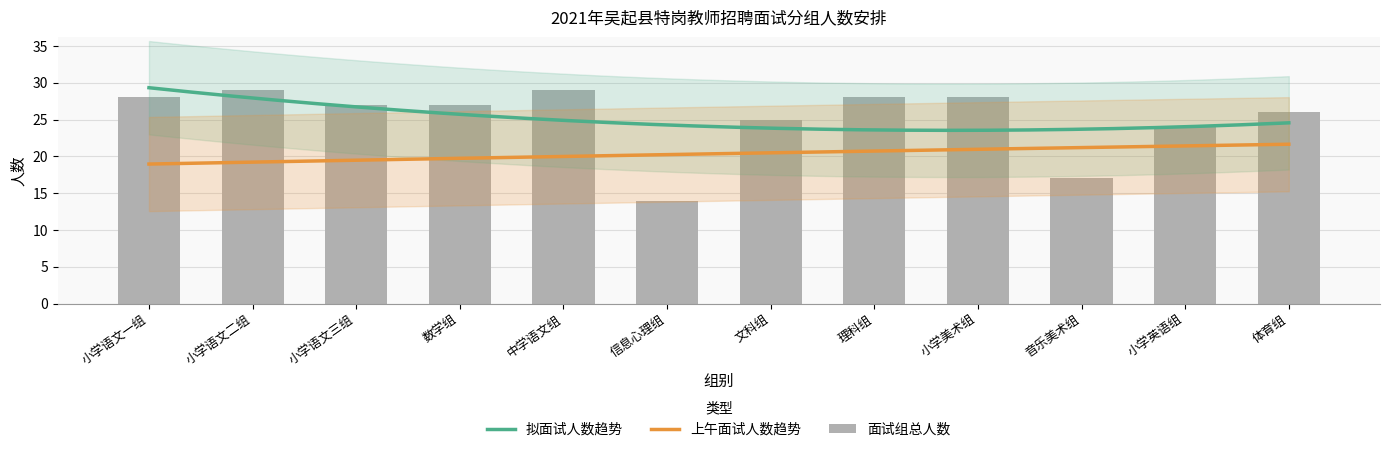

What is the average value?

25